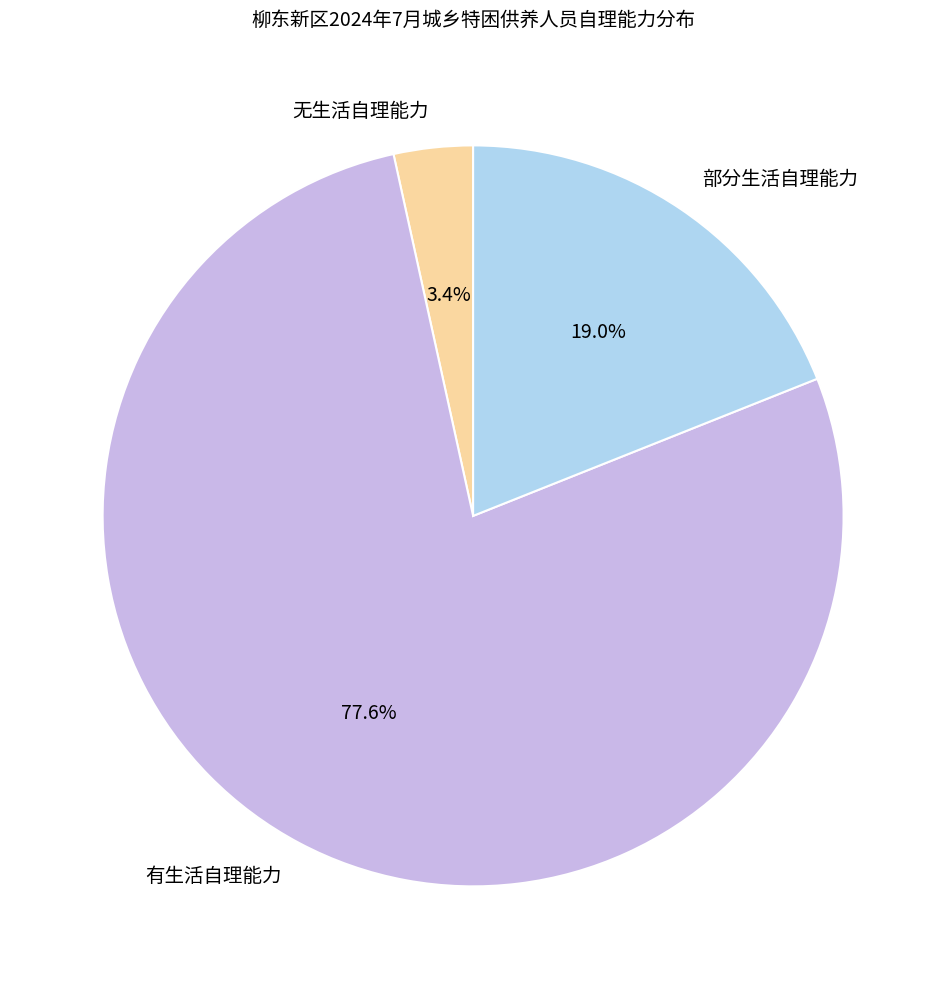

Which has a higher value, 有生活自理能力 or 无生活自理能力?

有生活自理能力